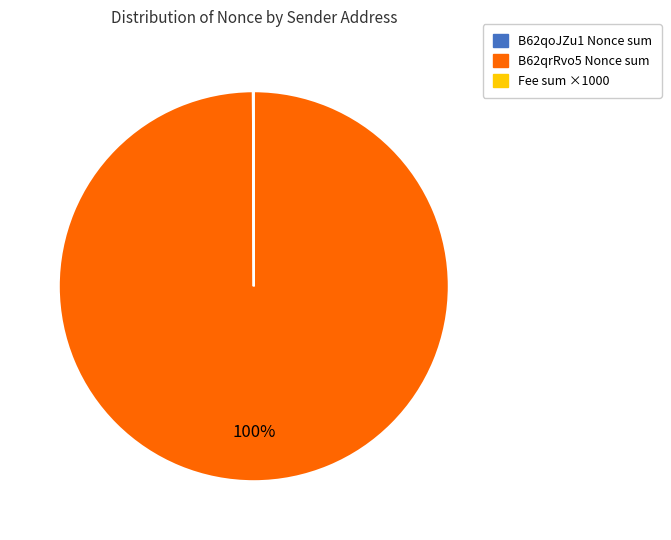

To the nearest percent, what is the difference between the largest and smallest slice percentages?

100%